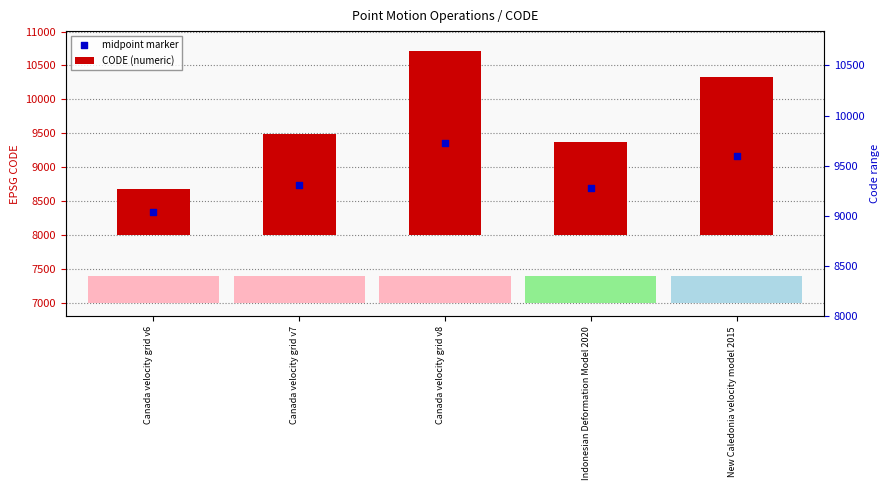

Which series has the widest spread of Y values?

CODE (numeric)